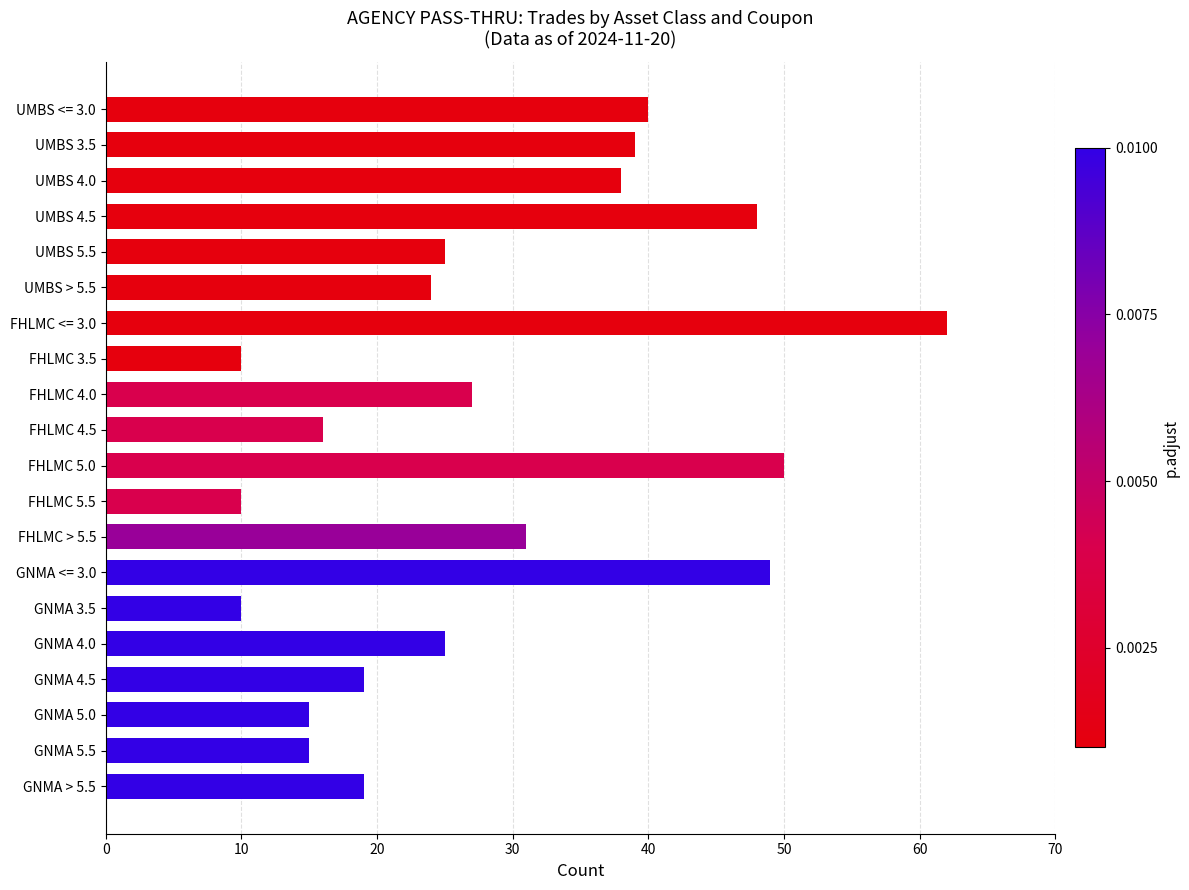

Is it true that the value at FHLMC <= 3.0 is 62?

True